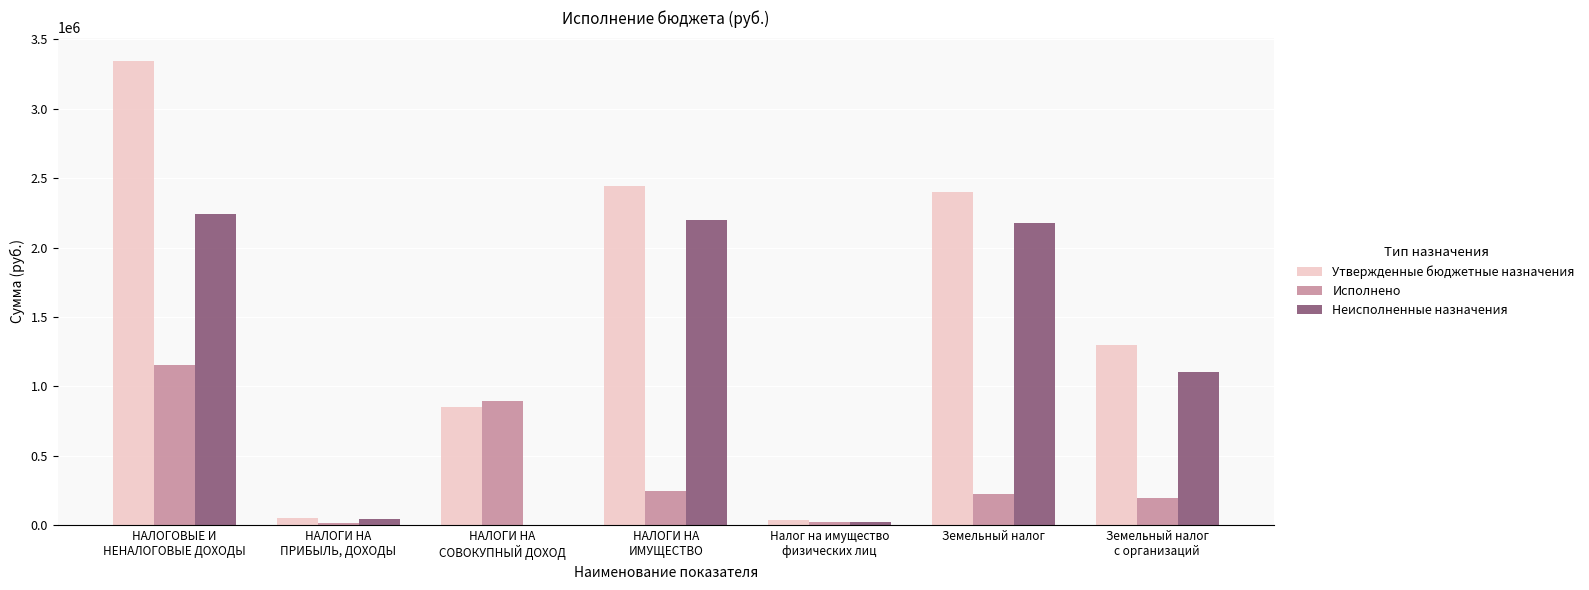

Between НАЛОГИ НА
ИМУЩЕСТВО and Земельный налог, which series saw the biggest shift?

Утвержденные бюджетные назначения